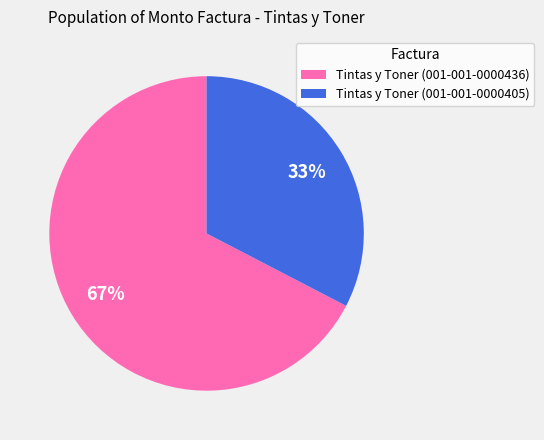

How many segments does this pie chart have?

2